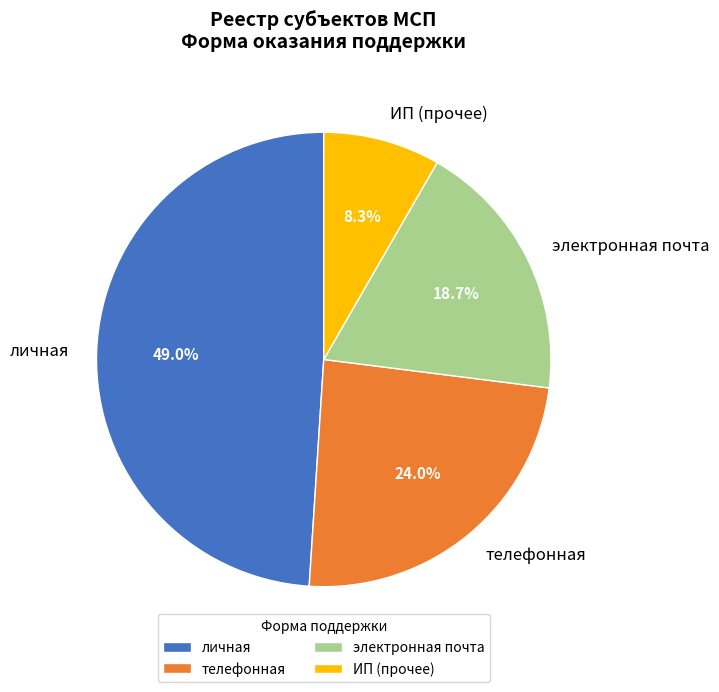

Does any single category account for the majority?

No